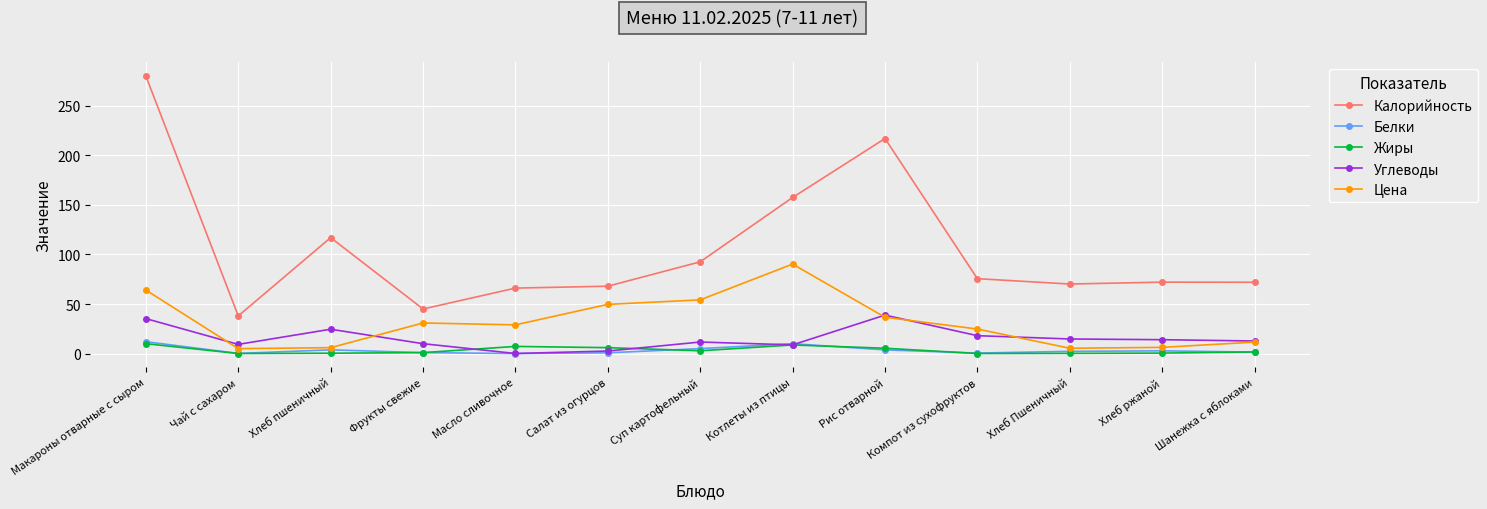

What is the sum of the Цена values at Фрукты свежие and Хлеб ржаной?

37.2